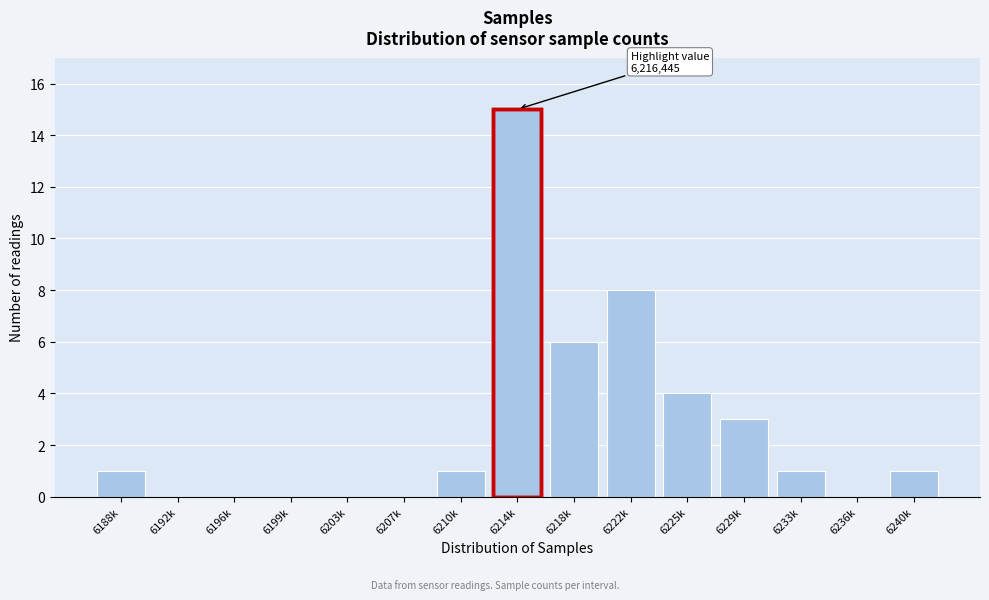

Reading left to right, what are all the values shown in this chart?

6188k=1	6192k=0	6196k=0	6199k=0	6203k=0	6207k=0	6210k=1	6214k=15	6218k=6	6222k=8	6225k=4	6229k=3	6233k=1	6236k=0	6240k=1